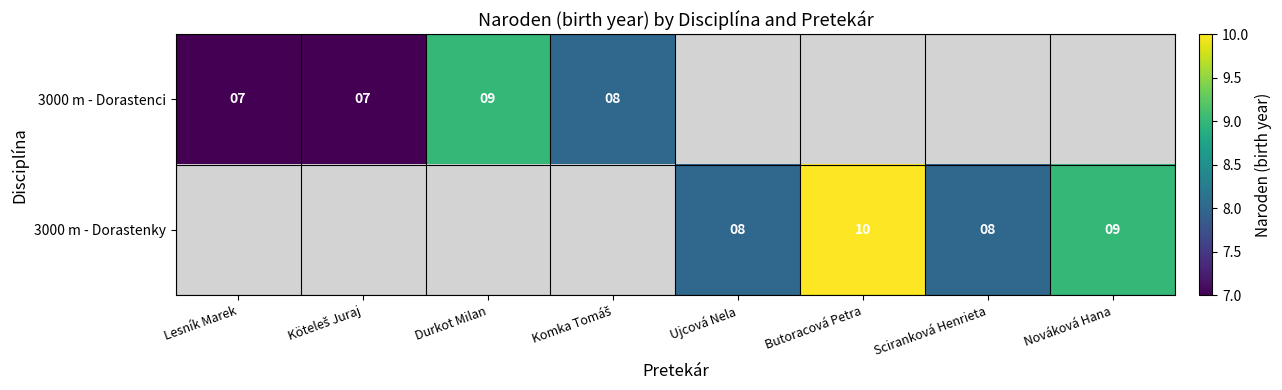

True or false: 3000 m - Dorastenky has a value of 10 at Butoracová Petra.

True